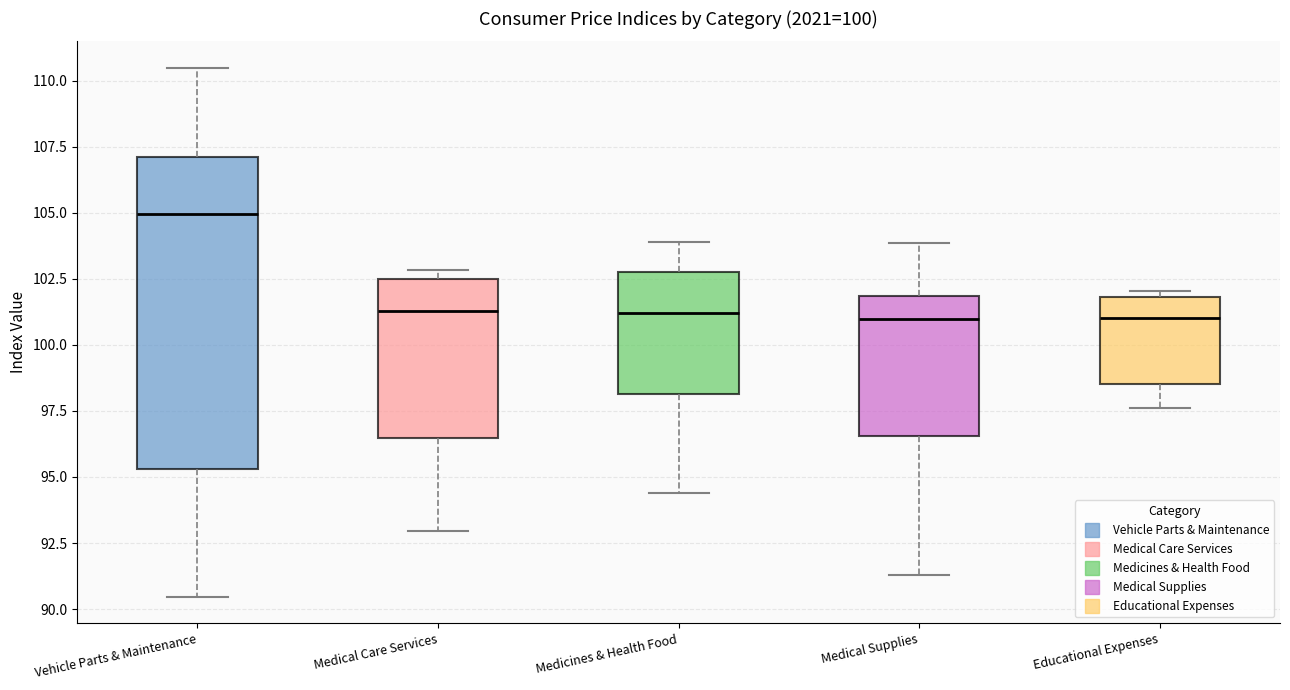

Which box is the tallest, from its lower edge to its upper edge?

Vehicle Parts & Maintenance